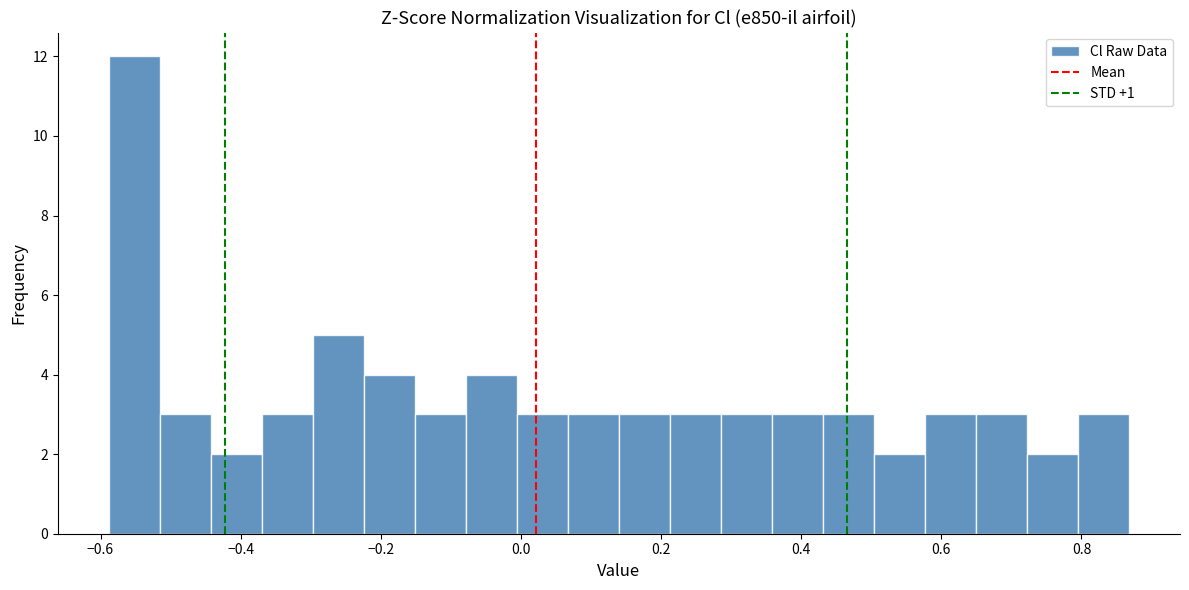

Read against the x-axis, roughly where is the centre of the tallest bar?

-0.56